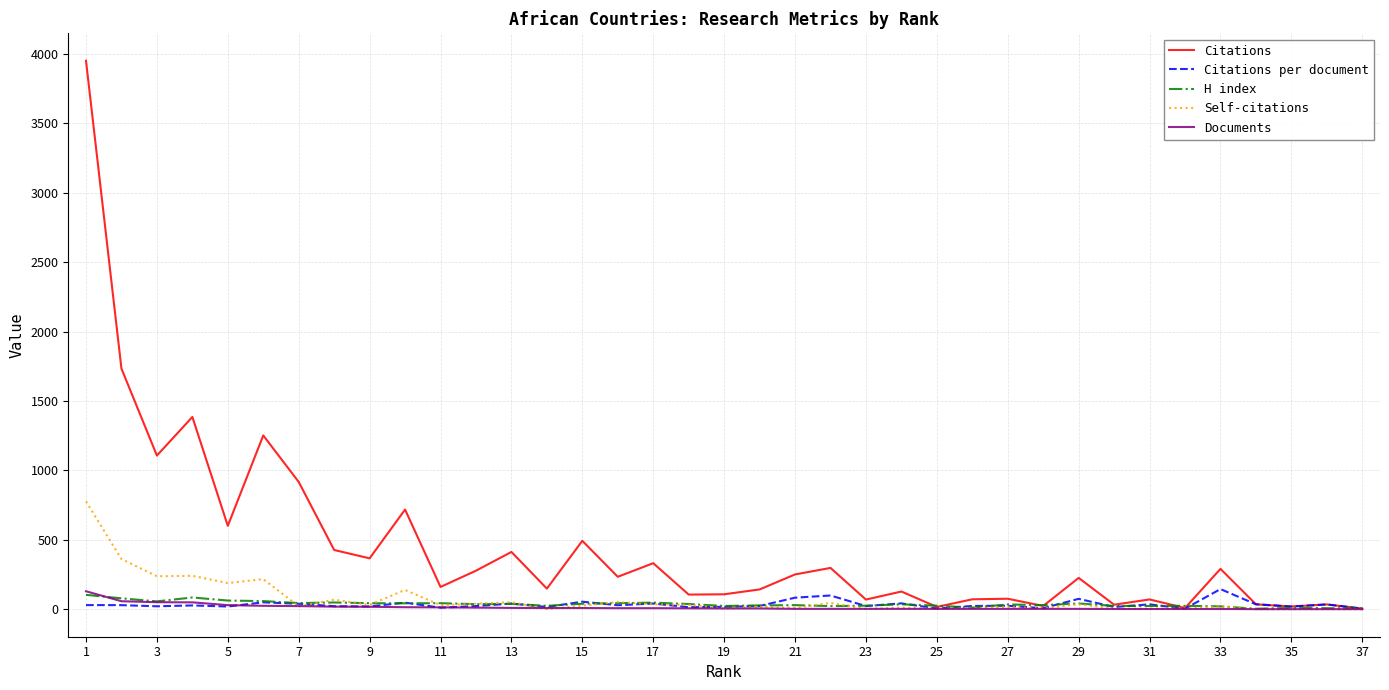

Which series has the largest range (max minus min)?

Citations